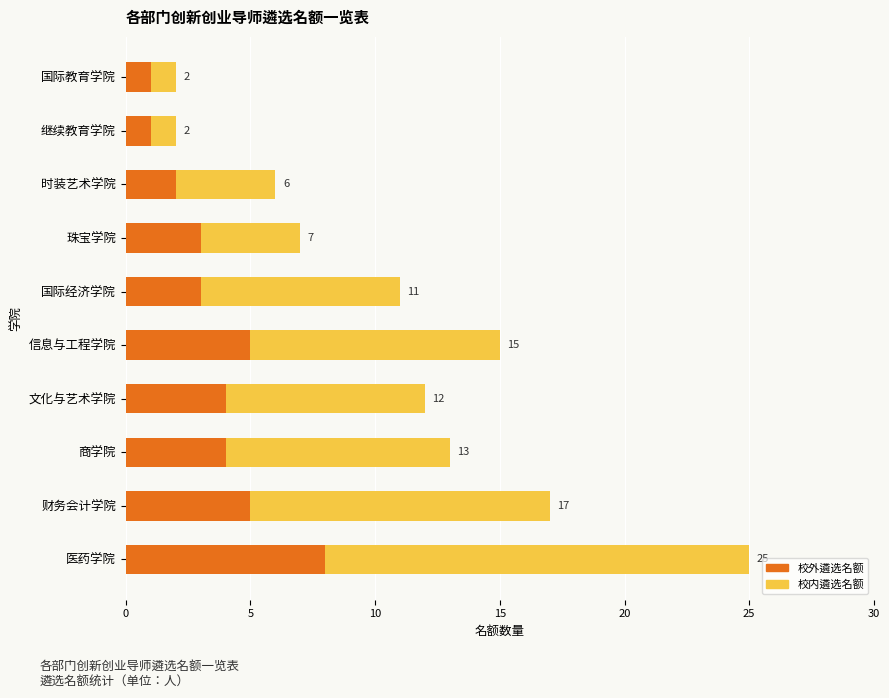

What position from the left is 国际教育学院?

10